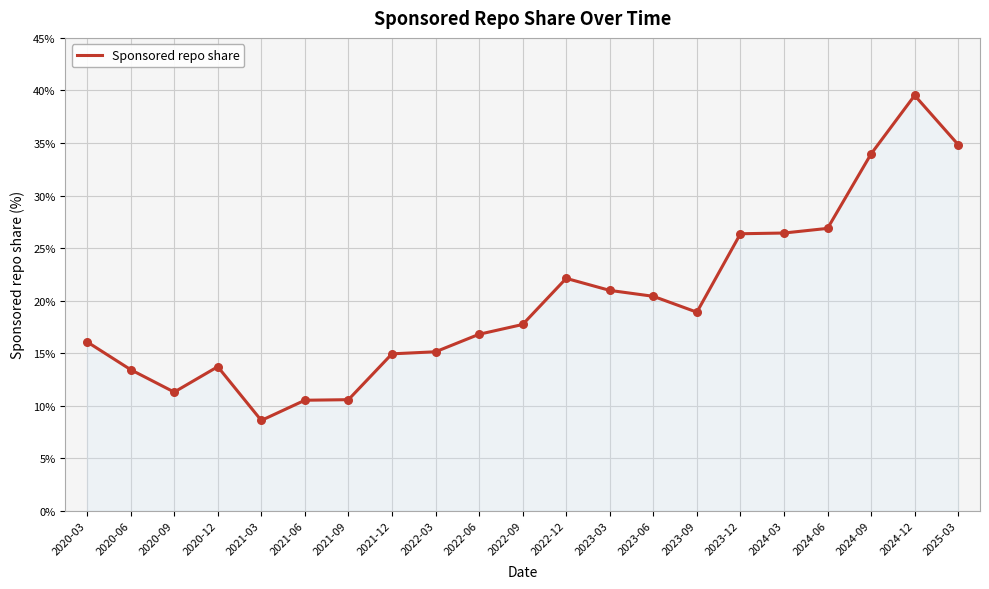

What is the change in value from 2020-03 to 2021-06?

-5.6